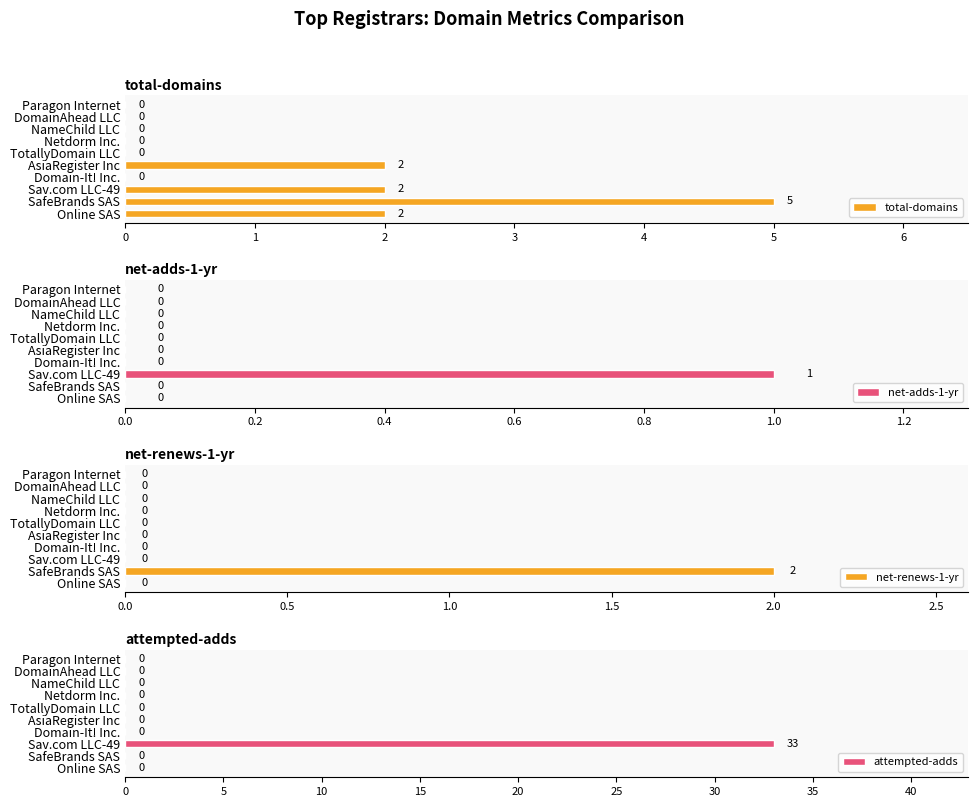

Which series has the largest total across all categories?

attempted-adds